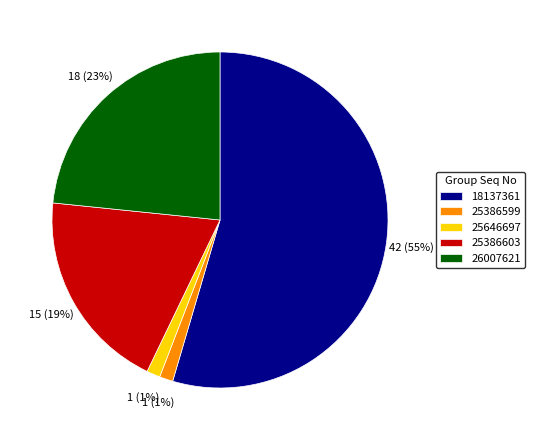

Is it true that 25646697 is 11% of the pie?

False